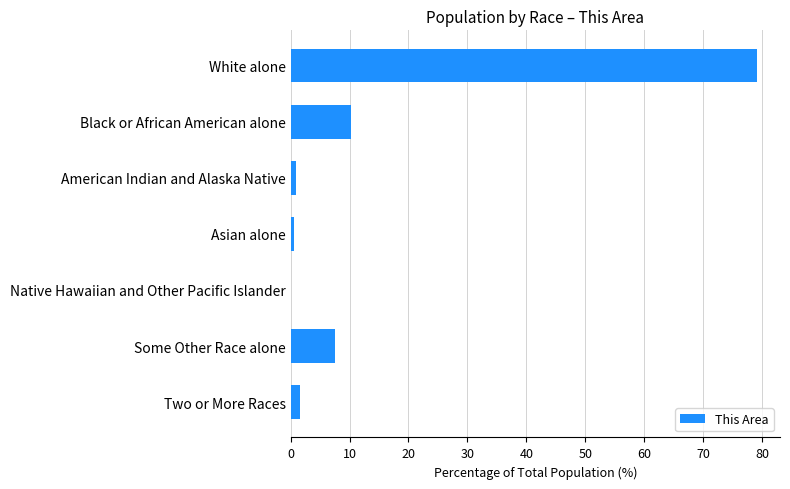

True or false: the data shows 10.2 at Black or African American alone.

True